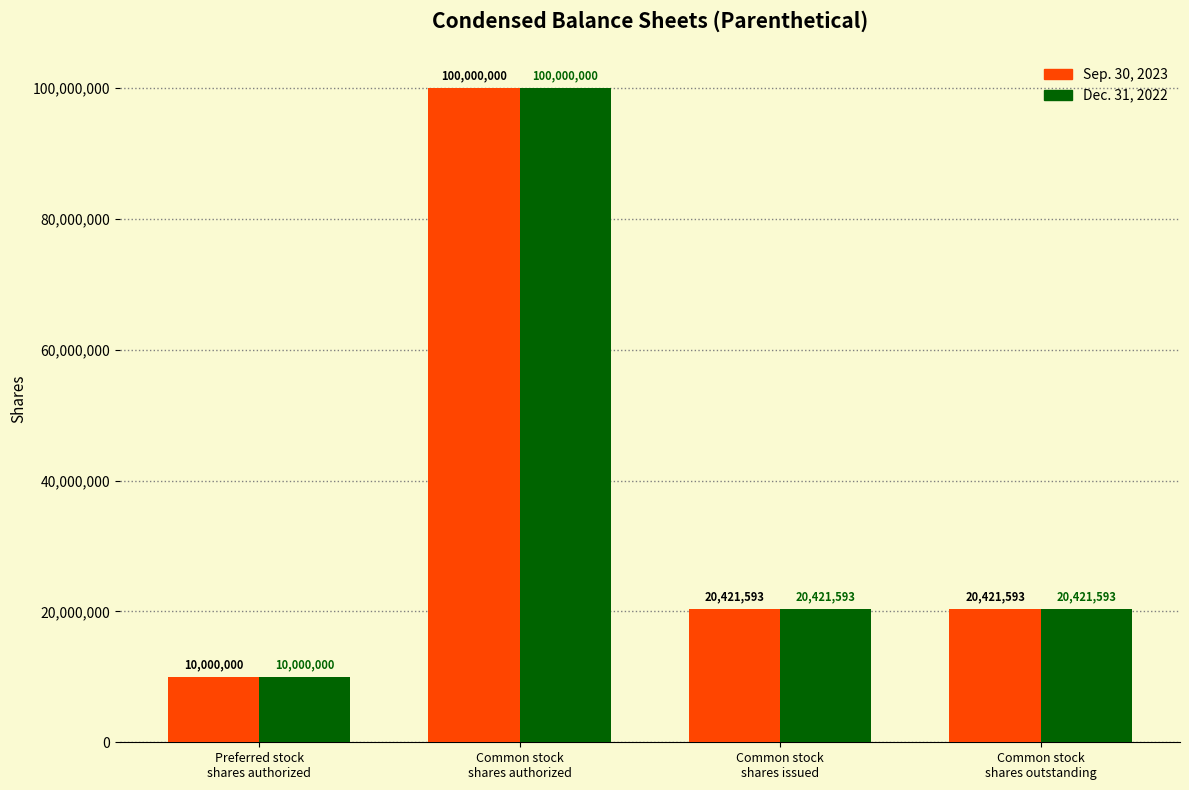

Which category has the lowest value in the Dec. 31, 2022 series?

Preferred stock
shares authorized